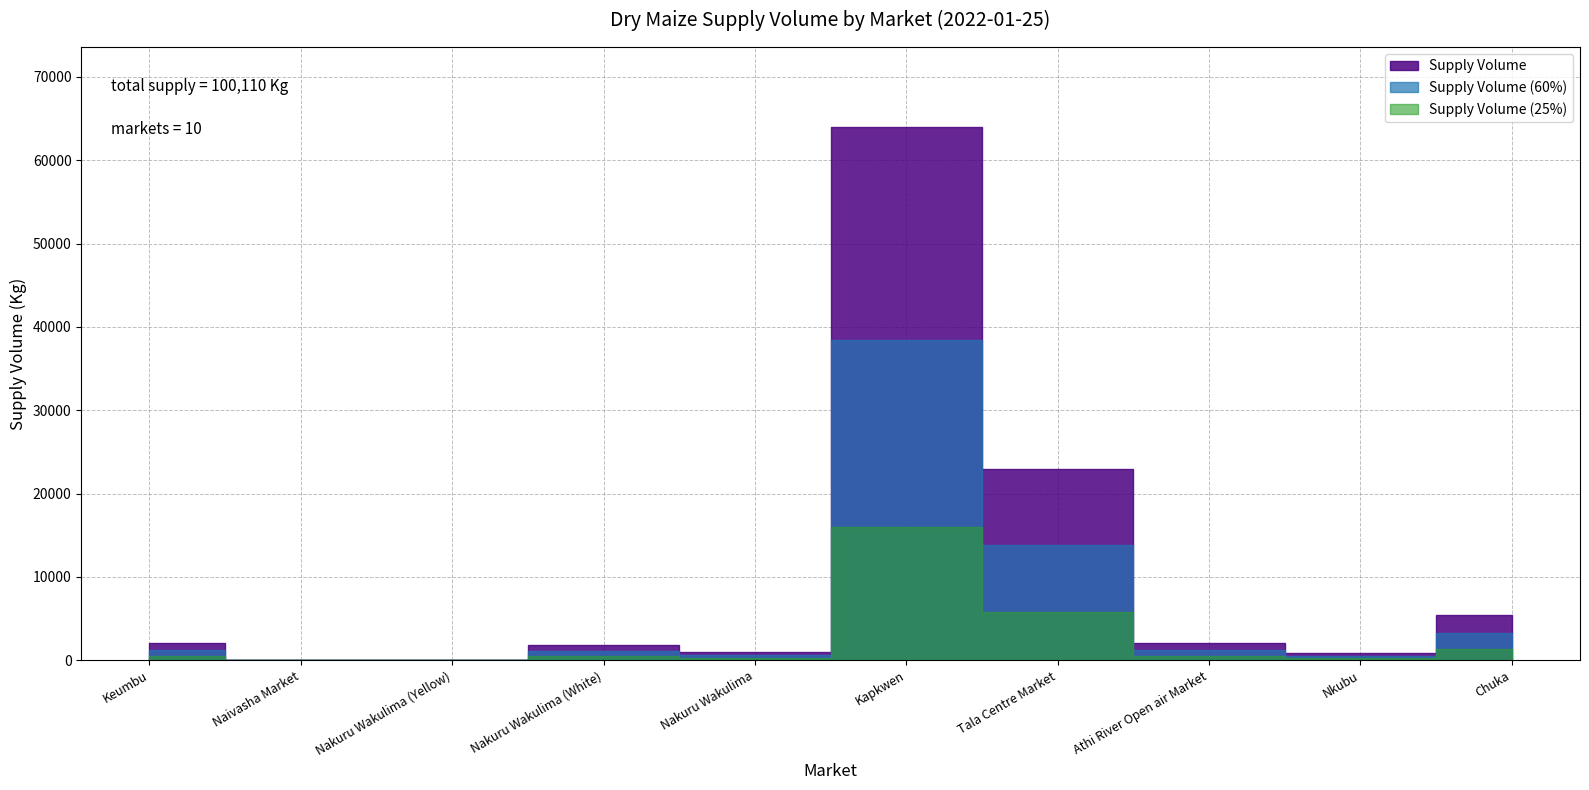

List the labels in order of value, largest first.

Kapkwen, Tala Centre Market, Chuka, Athi River Open air Market, Keumbu, Nakuru Wakulima (White), Nakuru Wakulima, Nkubu, Naivasha Market, Nakuru Wakulima (Yellow)